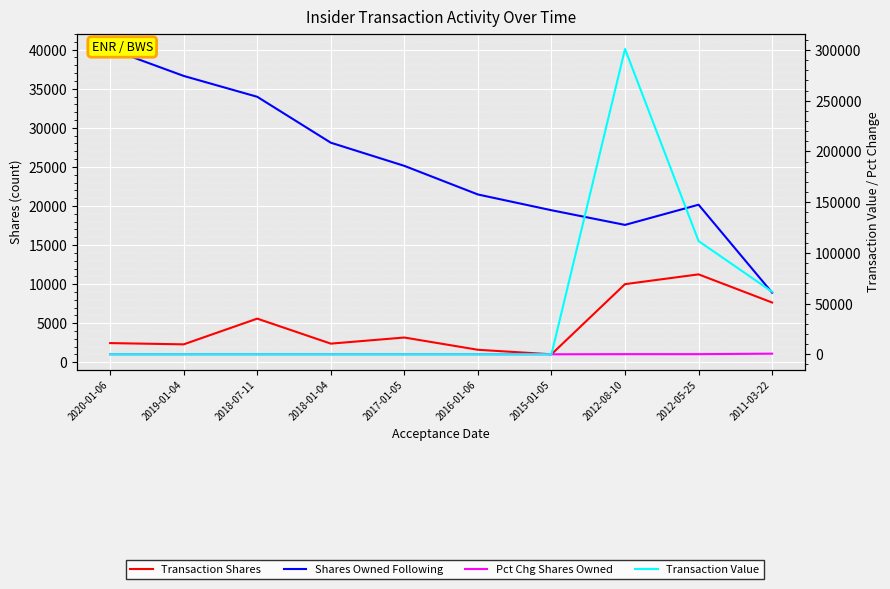

Is this an area chart (filled region under the line)?

No